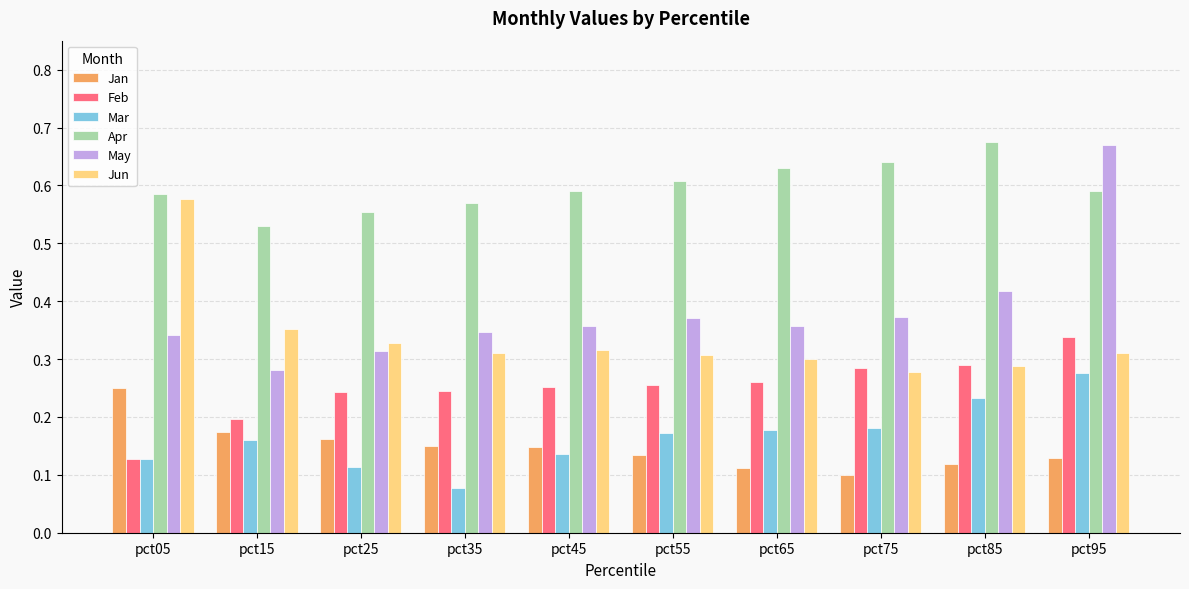

At which label is Mar closest to 0?

pct35